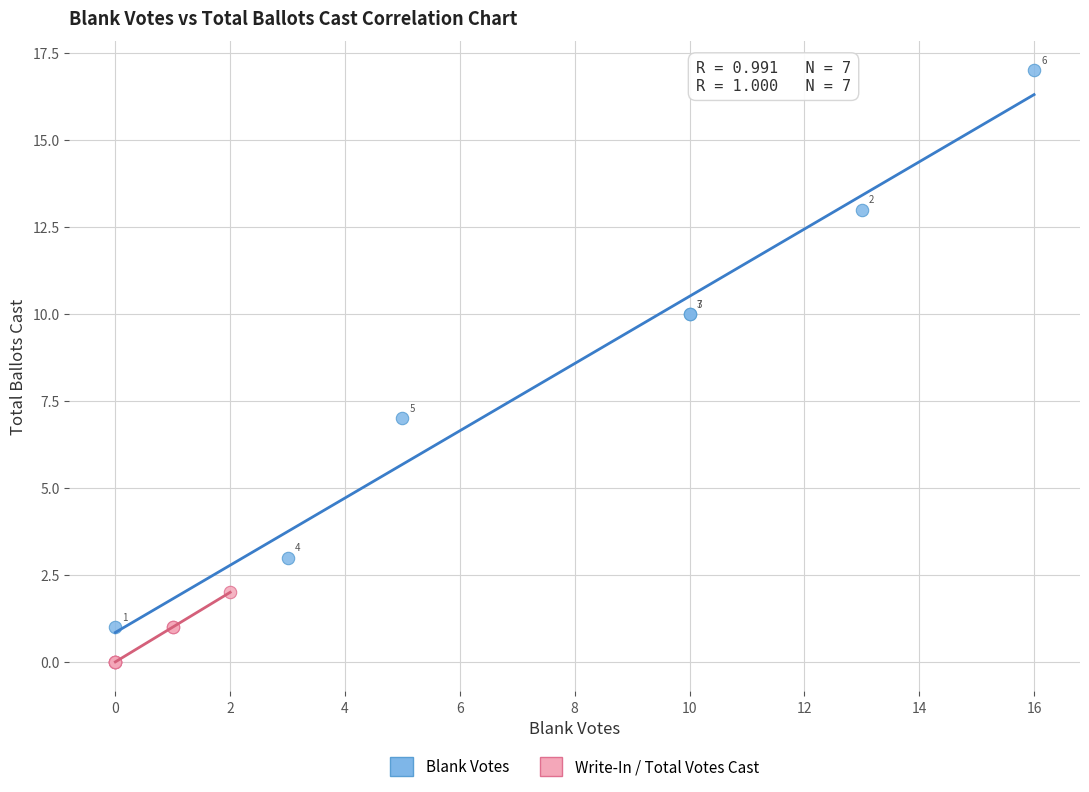

Which series contains the lowest Y value?

Write-In / Total Votes Cast